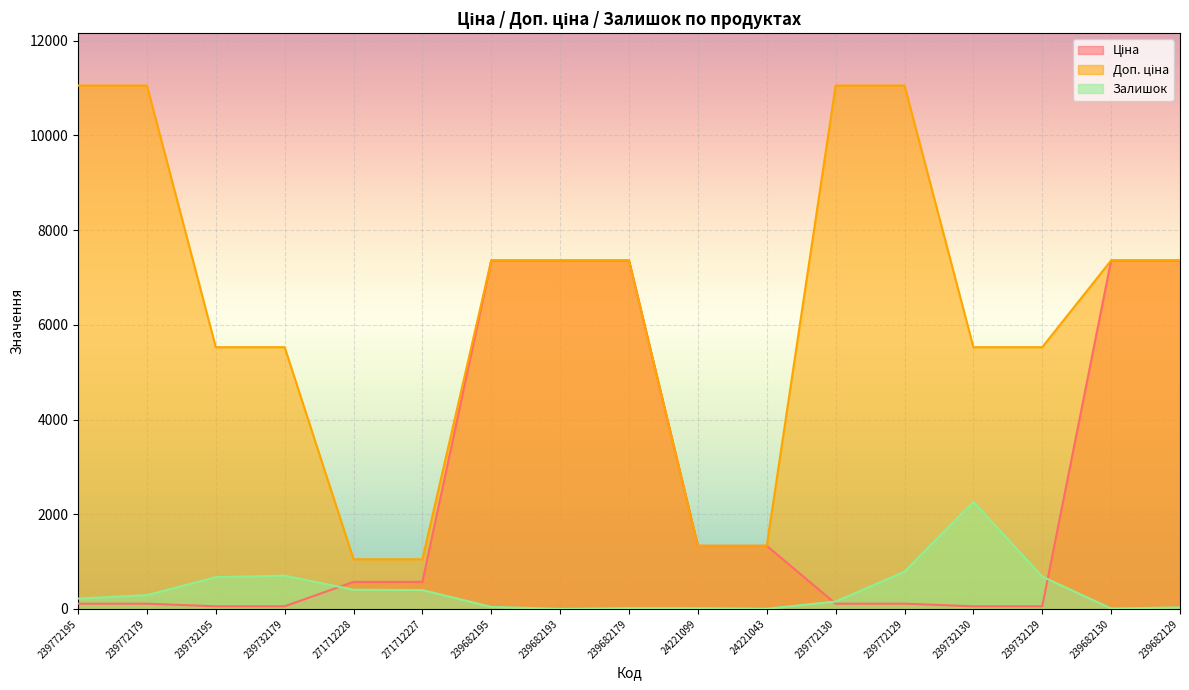

How many data points in Залишок are less than 218?

8